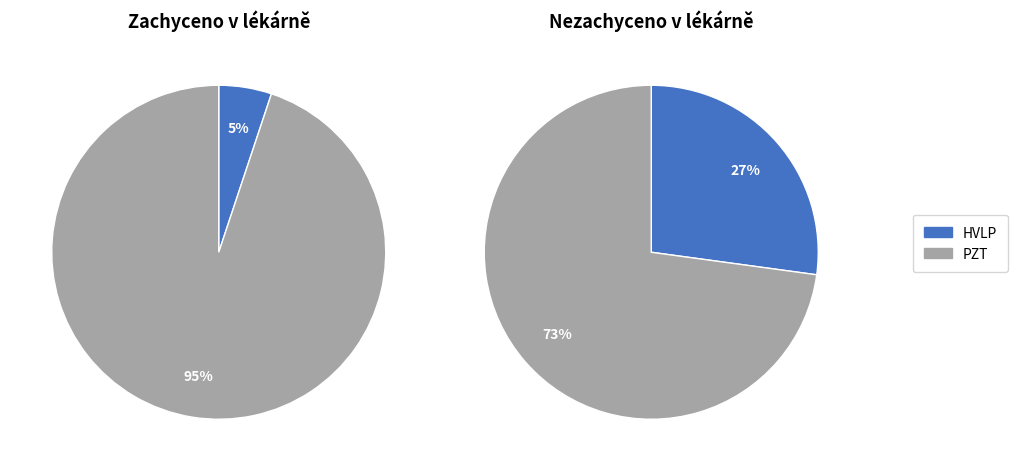

Rank the series at HVLP from lowest to highest value.

Zachyceno v lékárně, Nezachyceno v lékárně